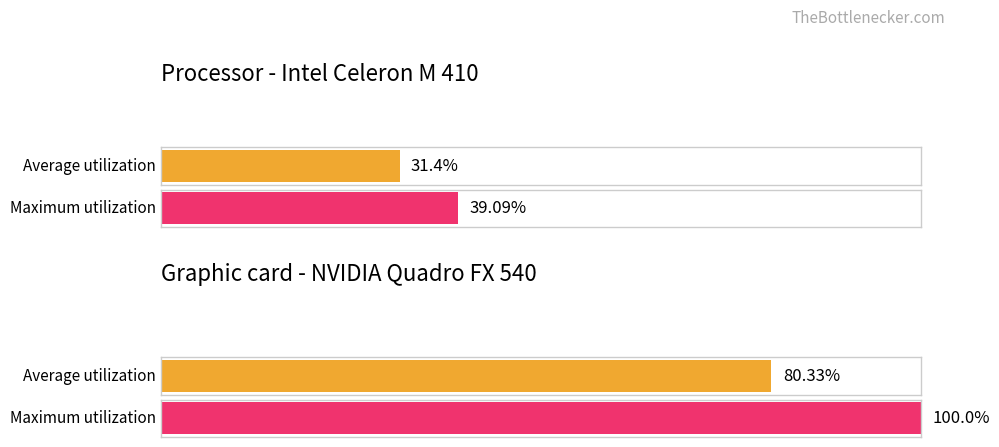

List the series in order of their peak value, highest first.

Graphic card - NVIDIA Quadro FX 540, Processor - Intel Celeron M 410